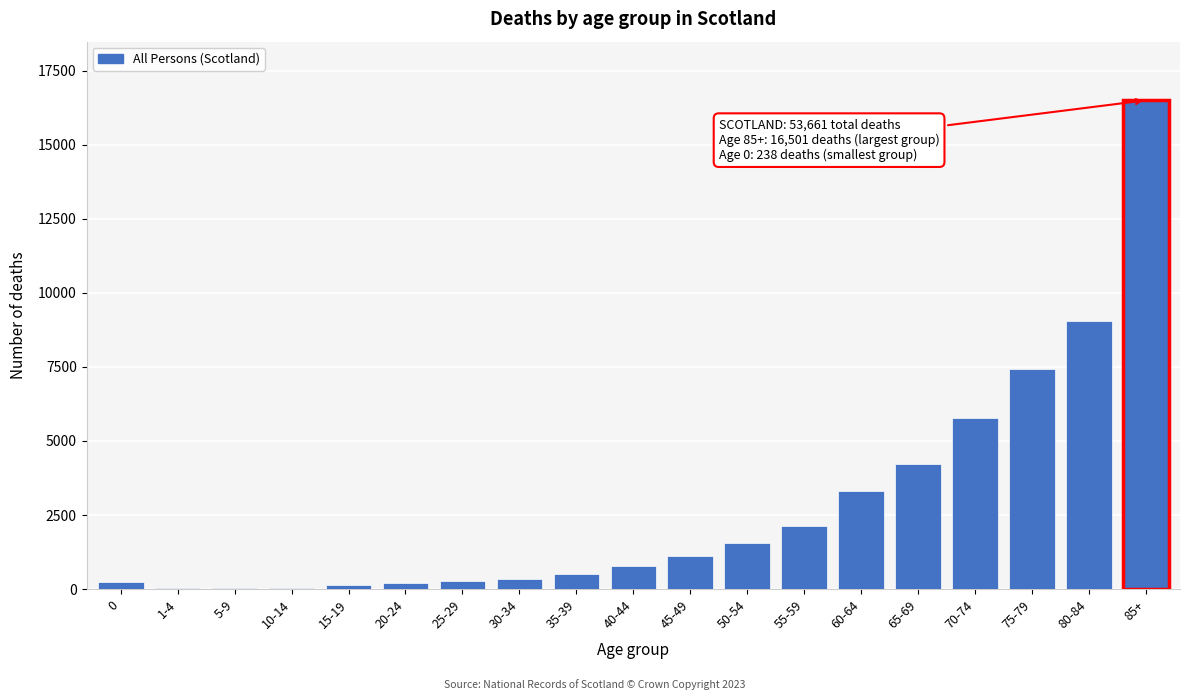

Which category has the highest value across all series?

85+